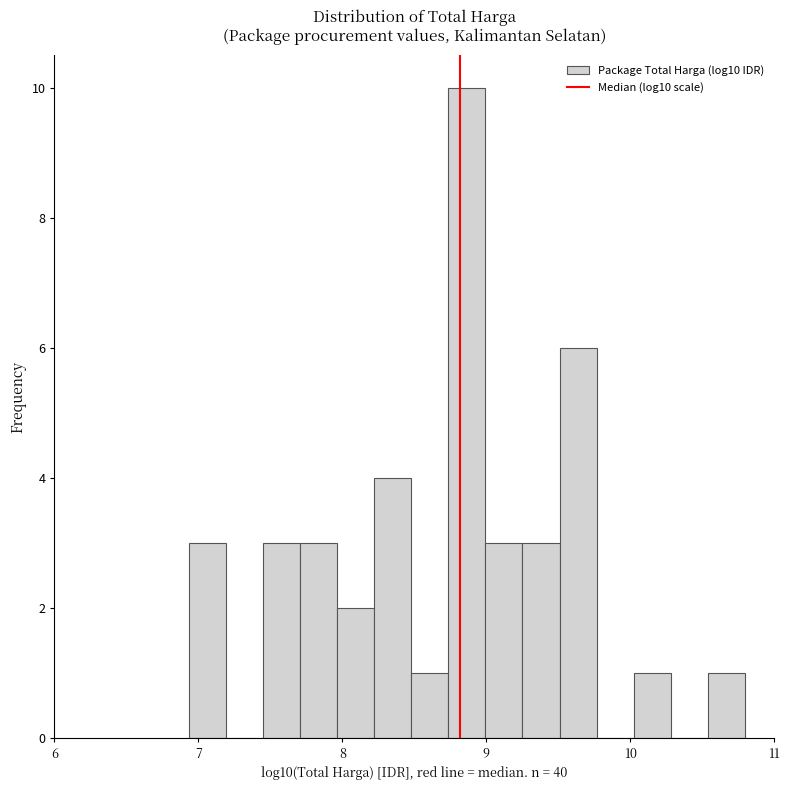

Around what value on the x-axis is the tallest bar? Give the approximate position of its centre, as read against the axis.

8.9